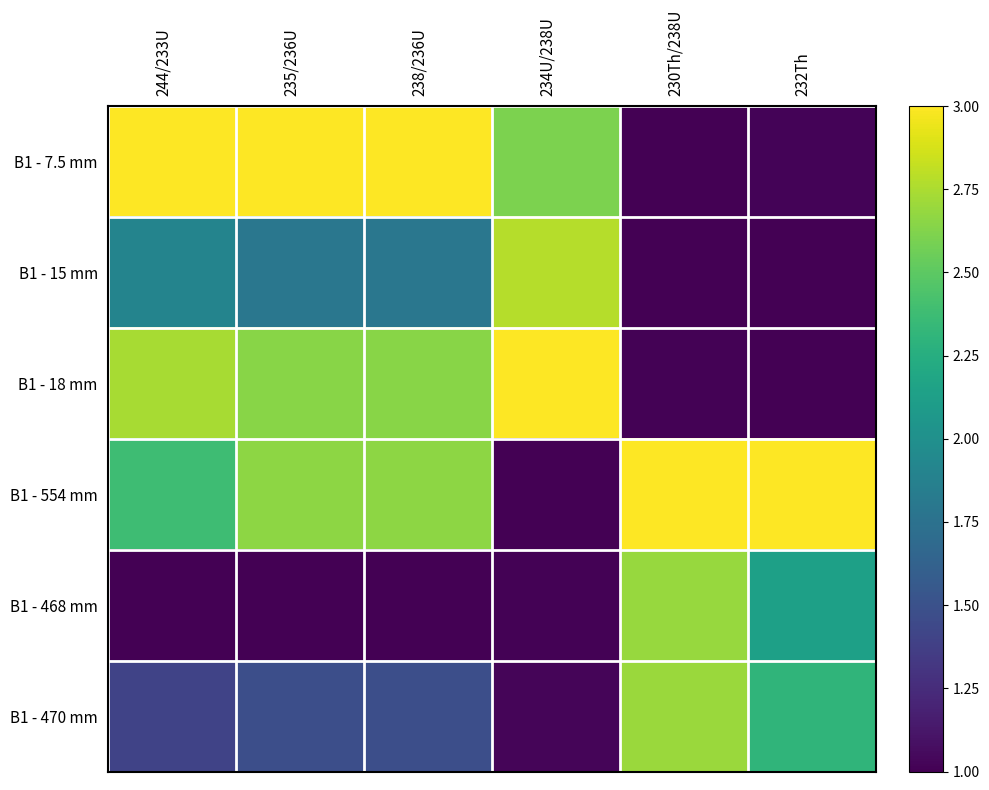

Reading left to right, list all the values displayed in this chart.

B1 - 7.5 mm: 244/233U=3.0	235/236U=3.0	238/236U=3.0	234U/238U=2.6	230Th/238U=1.0	232Th=1.0
B1 - 15 mm: 244/233U=1.9	235/236U=1.8	238/236U=1.8	234U/238U=2.8	230Th/238U=1.0	232Th=1.0
B1 - 18 mm: 244/233U=2.7	235/236U=2.6	238/236U=2.6	234U/238U=3.0	230Th/238U=1.0	232Th=1.0
B1 - 554 mm: 244/233U=2.4	235/236U=2.7	238/236U=2.7	234U/238U=1.0	230Th/238U=3.0	232Th=3.0
B1 - 468 mm: 244/233U=1.0	235/236U=1.0	238/236U=1.0	234U/238U=1.0	230Th/238U=2.7	232Th=2.1
B1 - 470 mm: 244/233U=1.4	235/236U=1.5	238/236U=1.5	234U/238U=1.0	230Th/238U=2.7	232Th=2.3